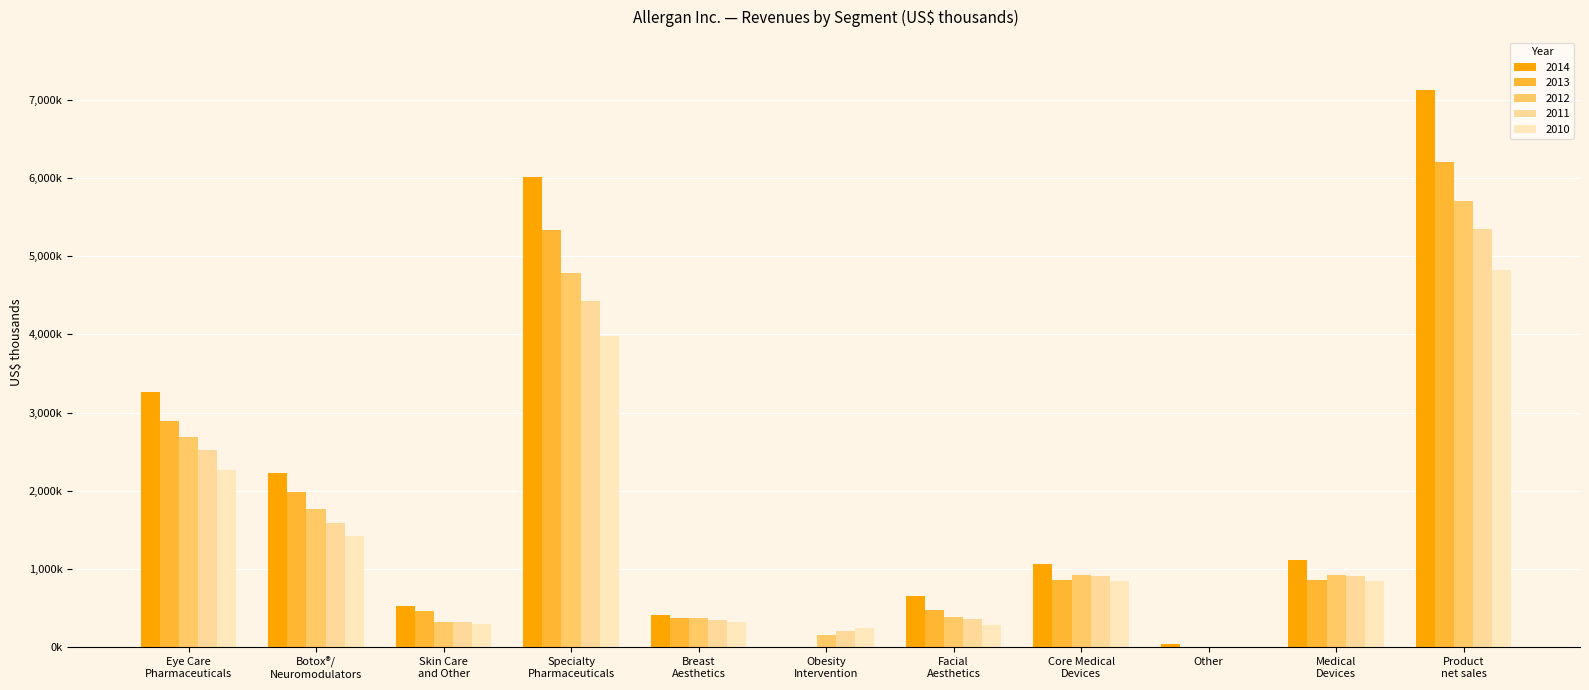

Does the chart contain stacked bars?

No